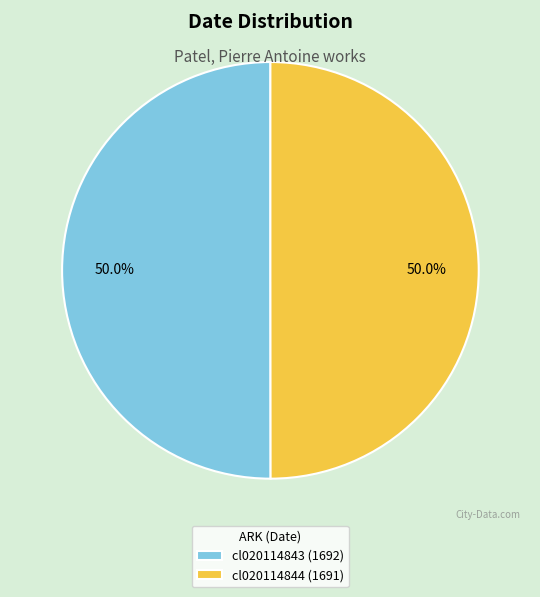

Approximately how many times larger is the value at cl020114843 (1692) compared to cl020114844 (1691)?

1.0